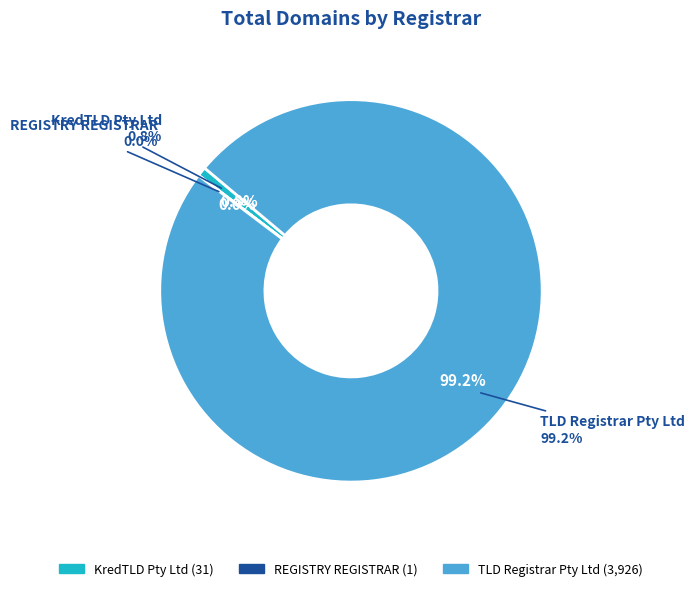

Count the number of slices in the pie.

3